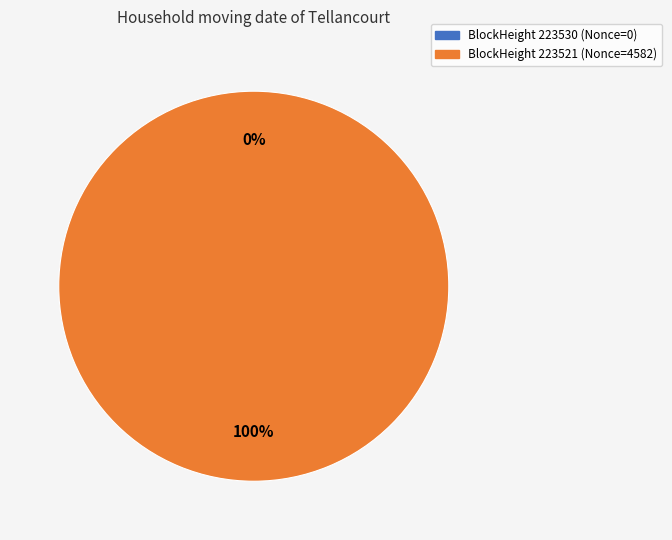

What is the smallest slice in the pie chart?

223530